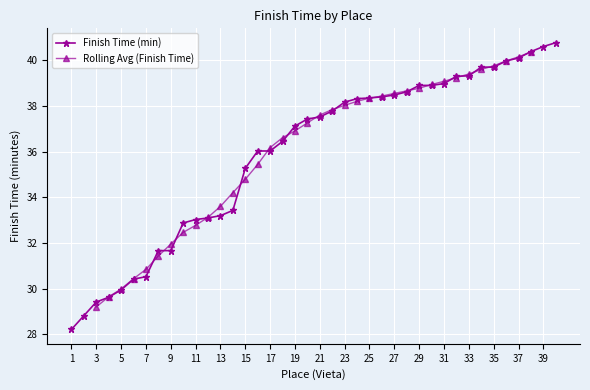

List the labels in order of value, smallest first.

1, 2, 3, 4, 5, 6, 7, 8, 9, 10, 11, 12, 13, 14, 15, 16, 17, 18, 19, 20, 21, 22, 23, 24, 25, 26, 27, 28, 29, 30, 31, 32, 33, 34, 35, 36, 37, 38, 39, 40